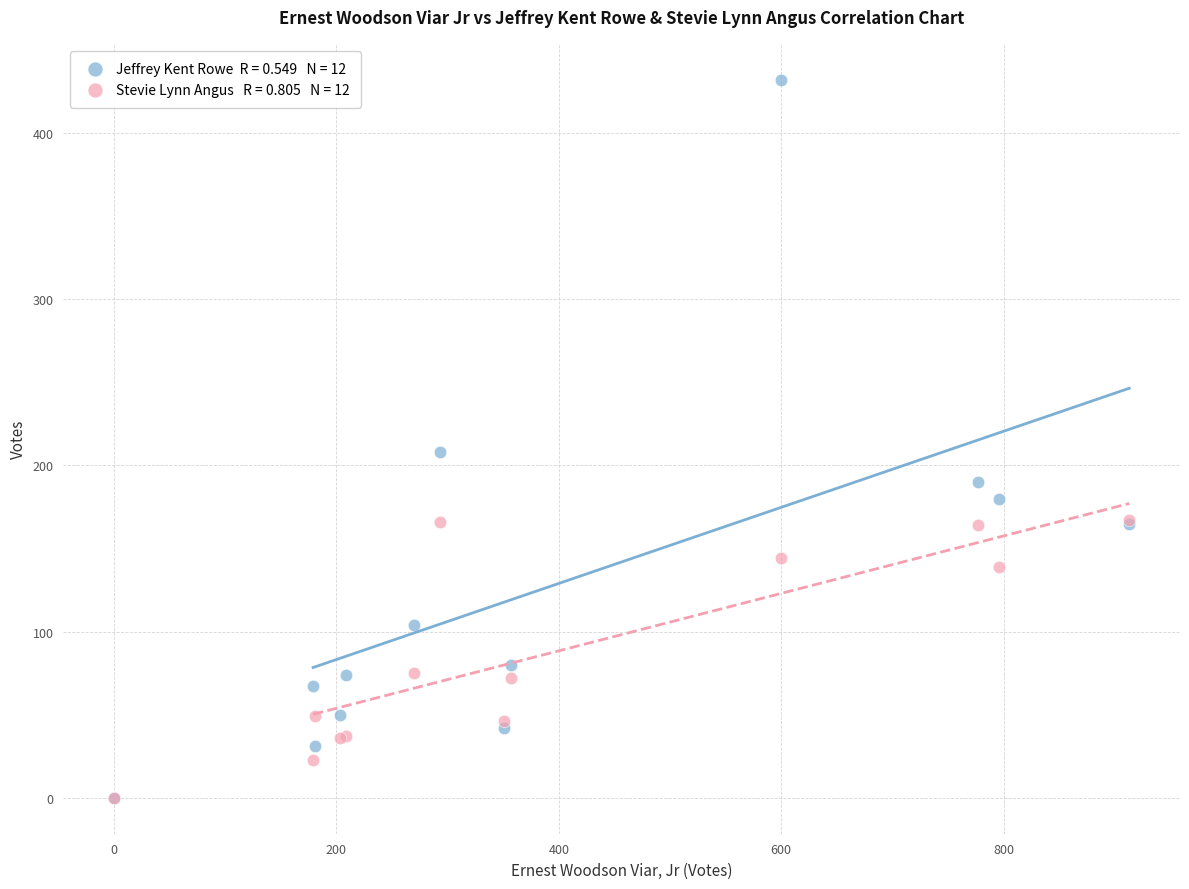

Across all series, what Y value is closest to 216?

208